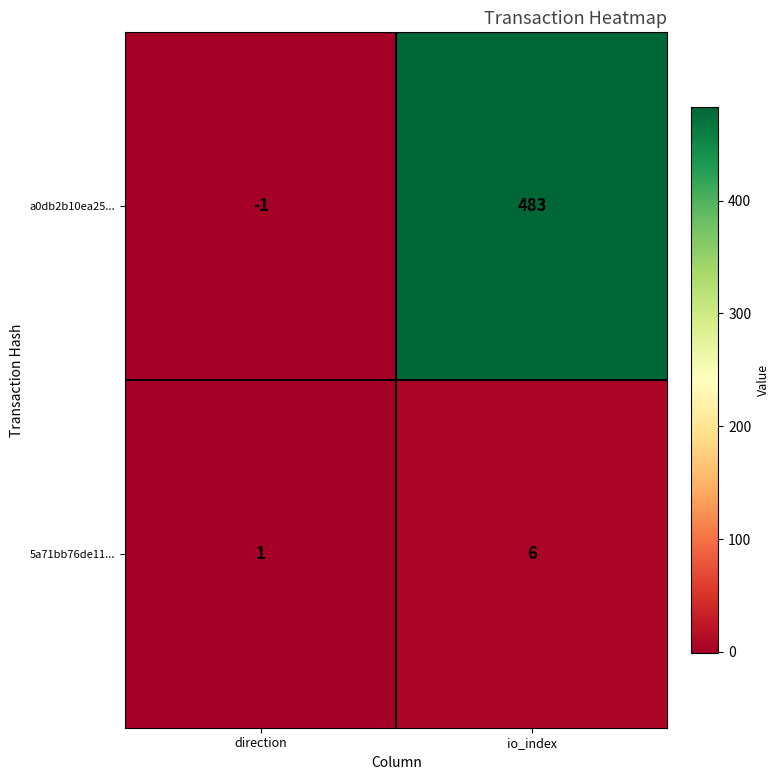

Reading left to right, transcribe all the data shown in this chart.

a0db2b10ea25...: -1	483
5a71bb76de11...: 1	6